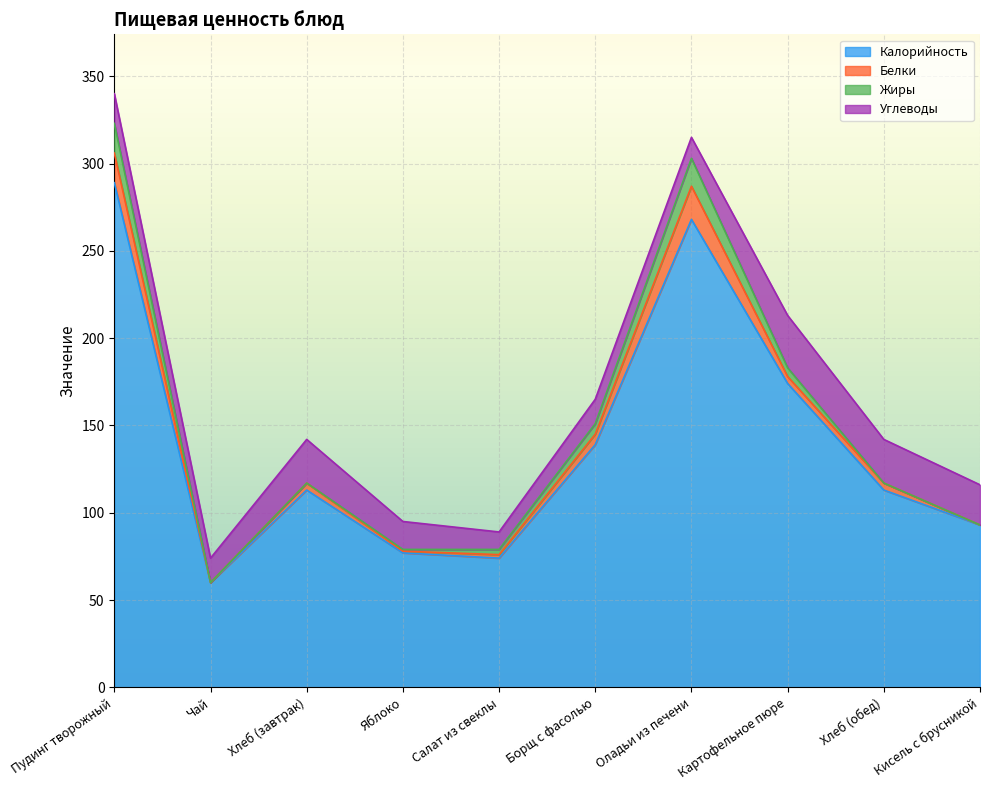

Reading left to right, extract all data points from this chart.

Калорийность: 289	60	113	77	74	139	268	174	113	93
Белки: 17	0	4	1	2	6	19	4	4	0
Жиры: 17	0	0	1	3	6	16	5	0	0
Углеводы: 17	14	25	16	10	14	12	30	25	23